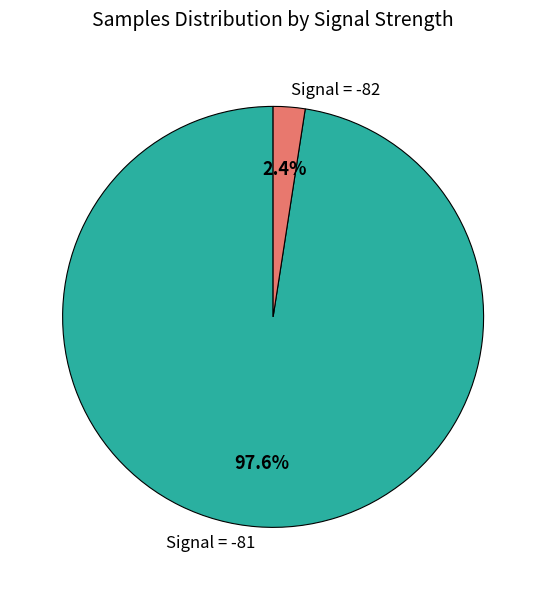

Which category has the smallest portion of the pie?

Signal = -82